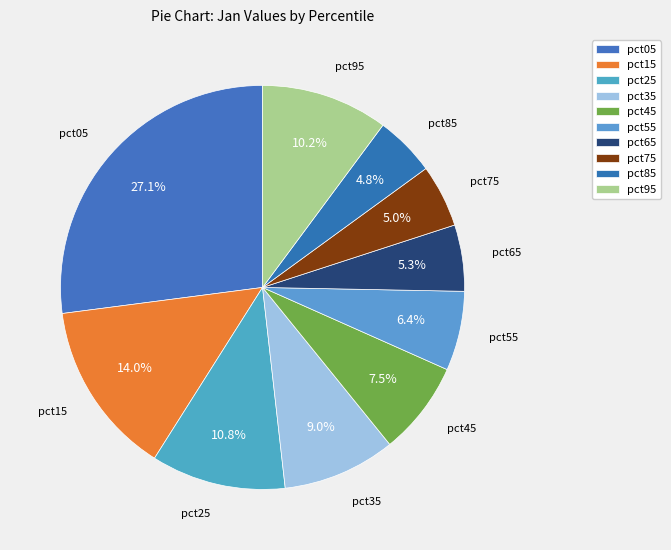

Is there a majority slice in this chart?

No